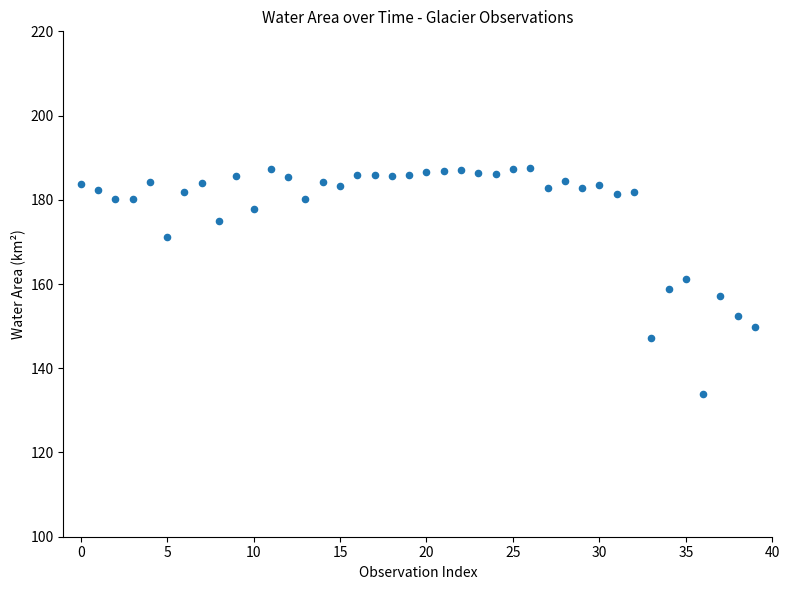

How many data points are displayed?

40